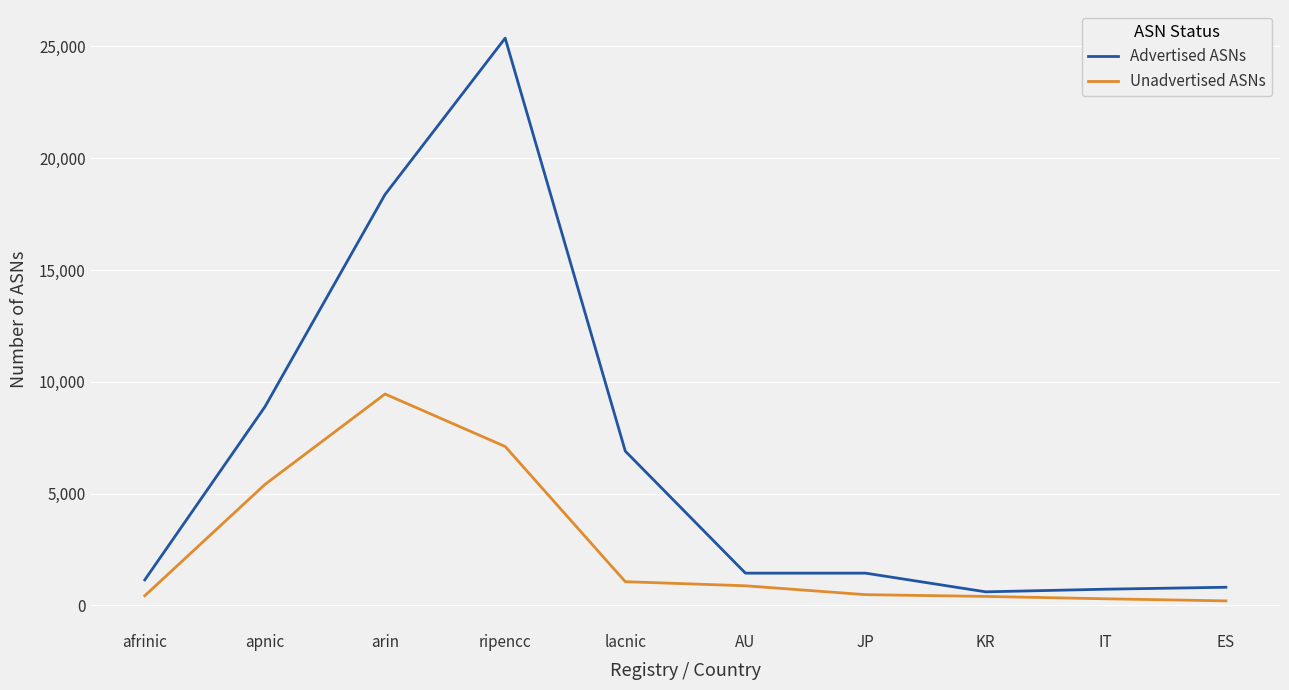

What is the difference between the Advertised ASNs values at arin and JP?

16935